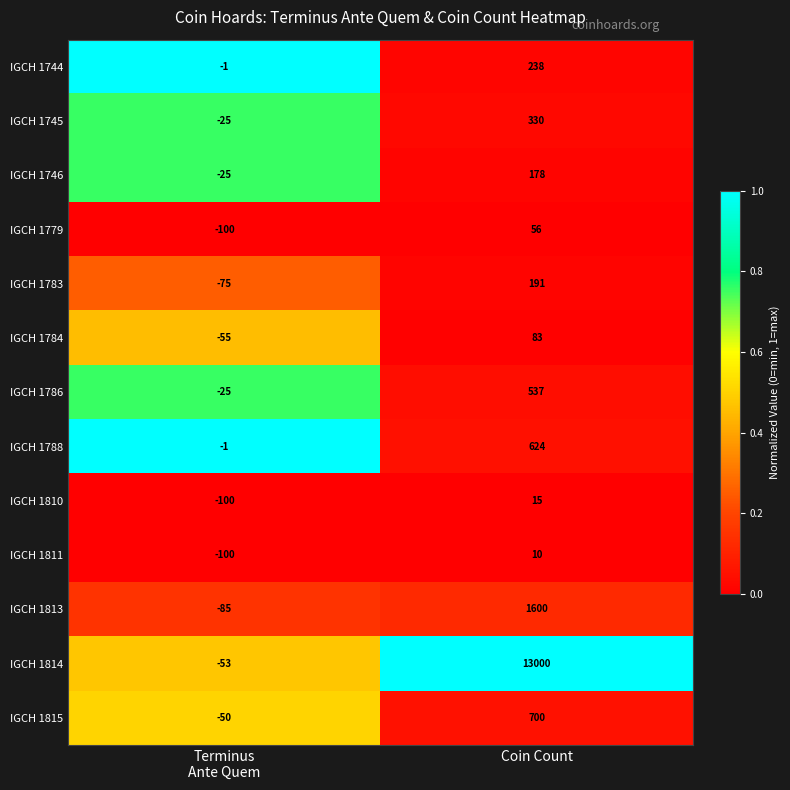

At which category is the sum across all series the highest?

Coin Count